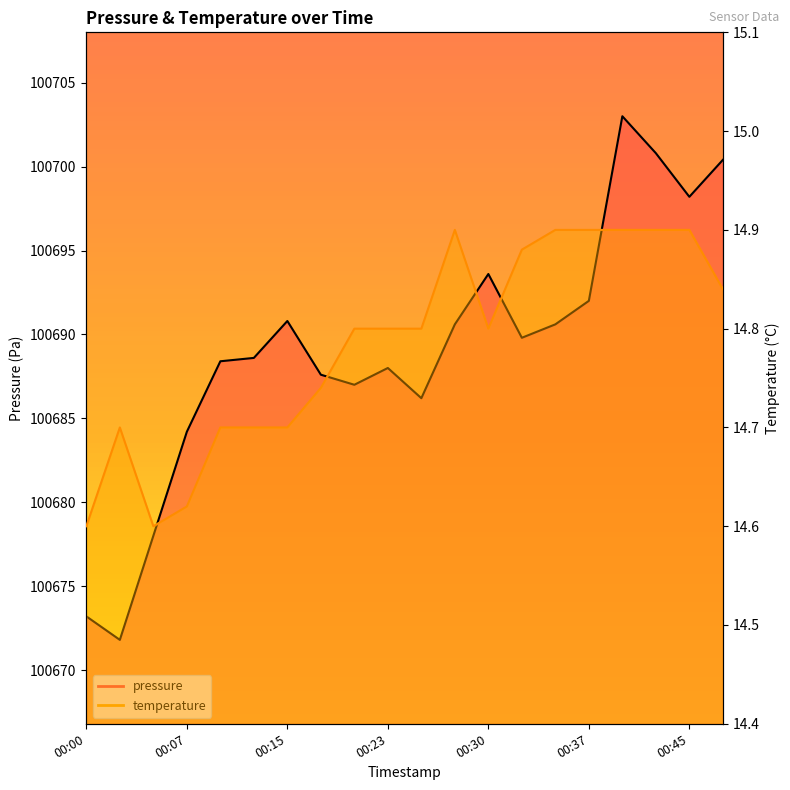

Rank the series at 00:10 from highest to lowest value.

pressure, temperature